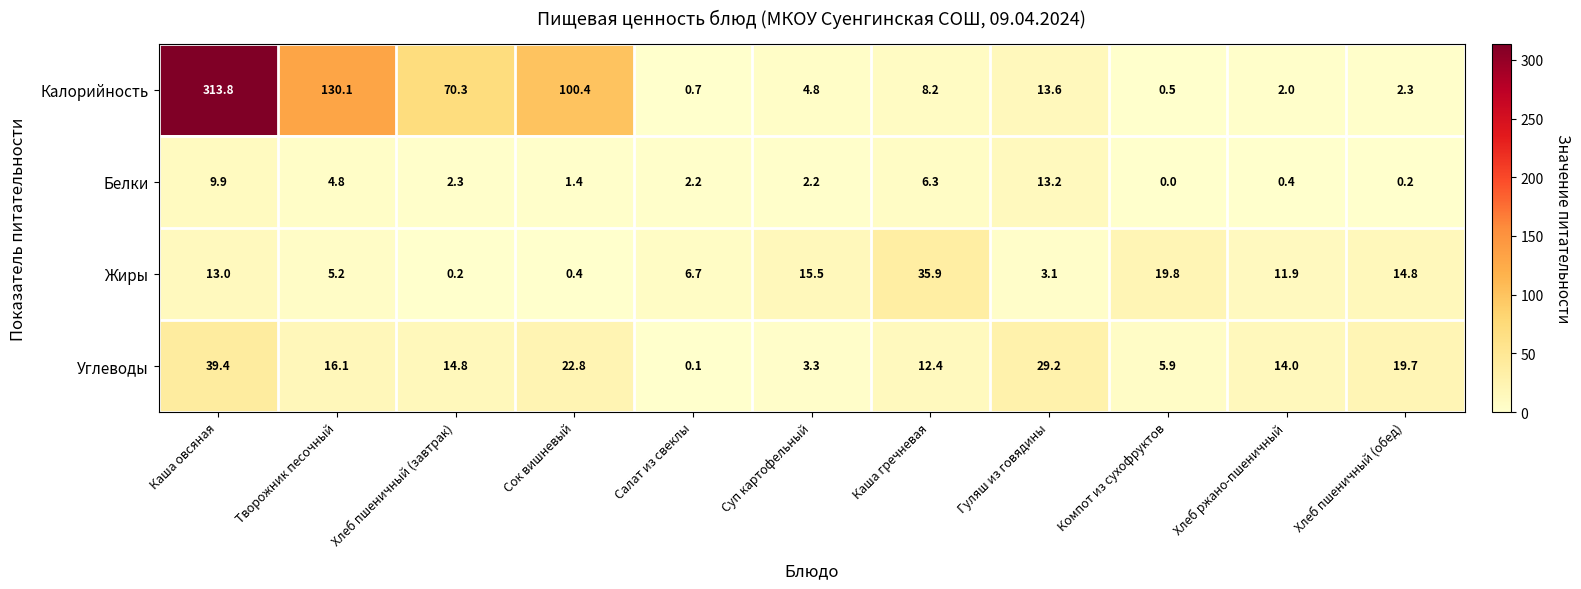

Which label corresponds to the largest value in the chart?

Каша овсяная